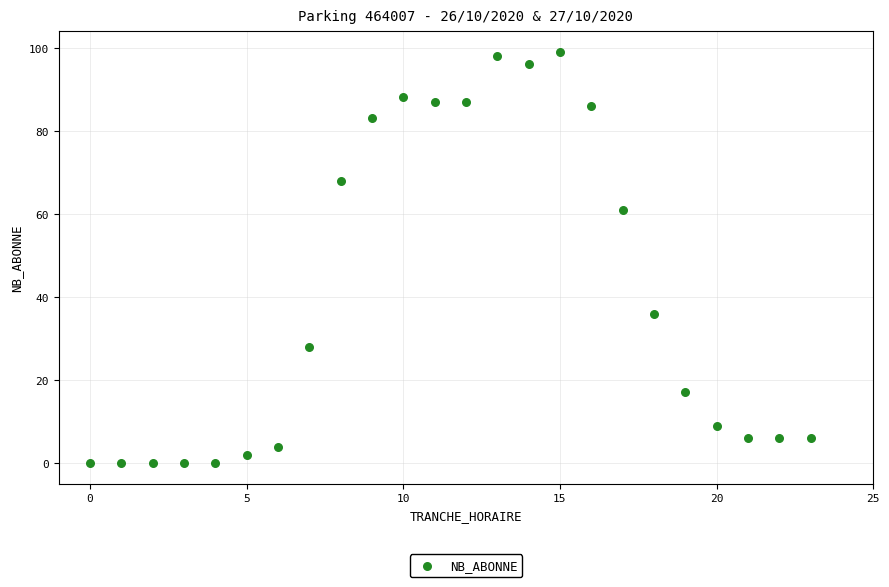

What is the range of X values (max minus min)?

23